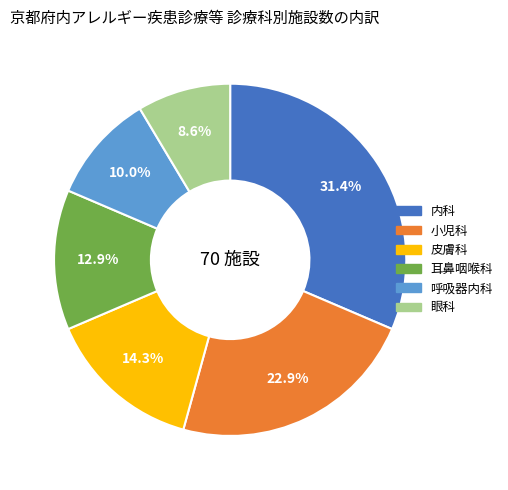

Does 内科 account for over 50% of the chart?

No